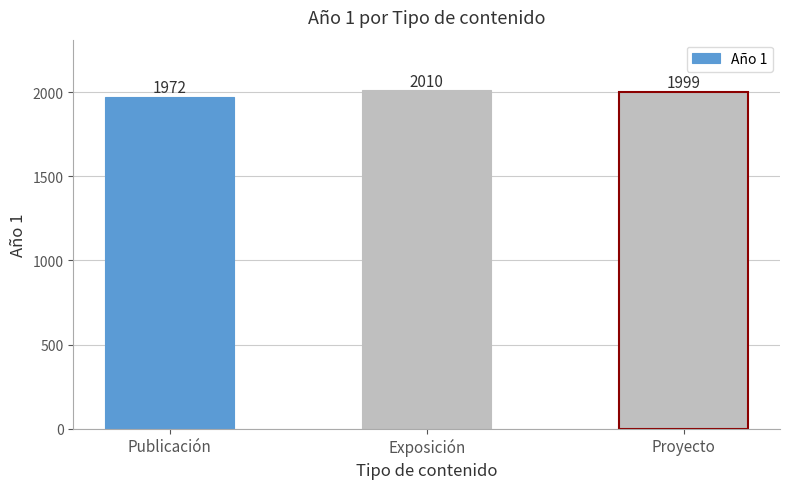

What is the greatest value displayed?

2010